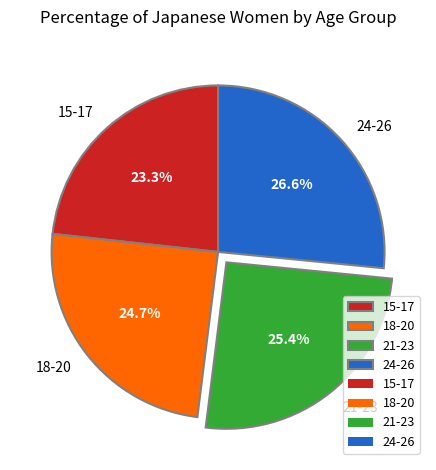

What is the ratio of the value at 24-26 to the value at 21-23?

1.0